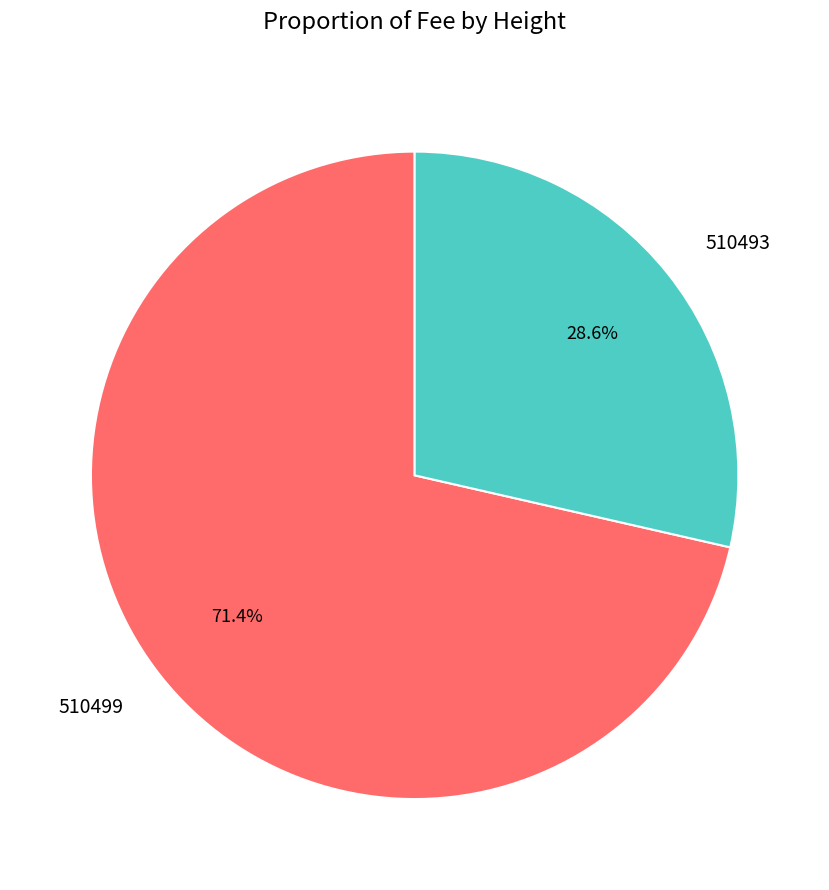

What percentage do 510499 and 510493 together represent?

100.0%